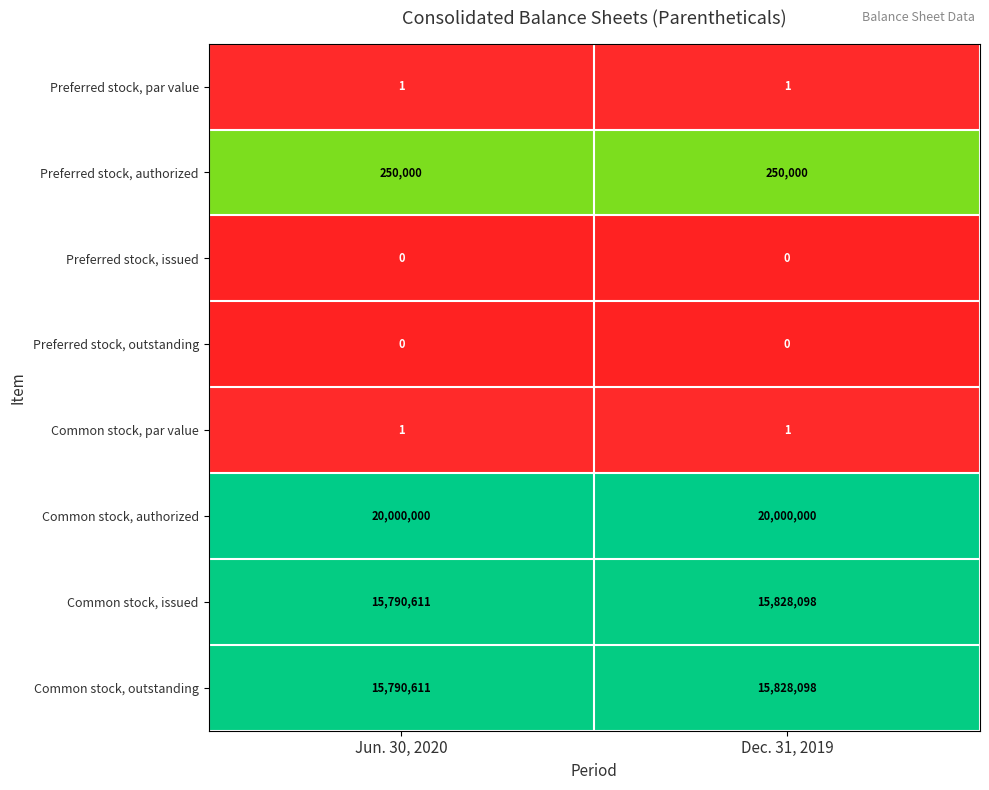

Where is Common stock, outstanding nearest to the value 15809354?

Jun. 30, 2020